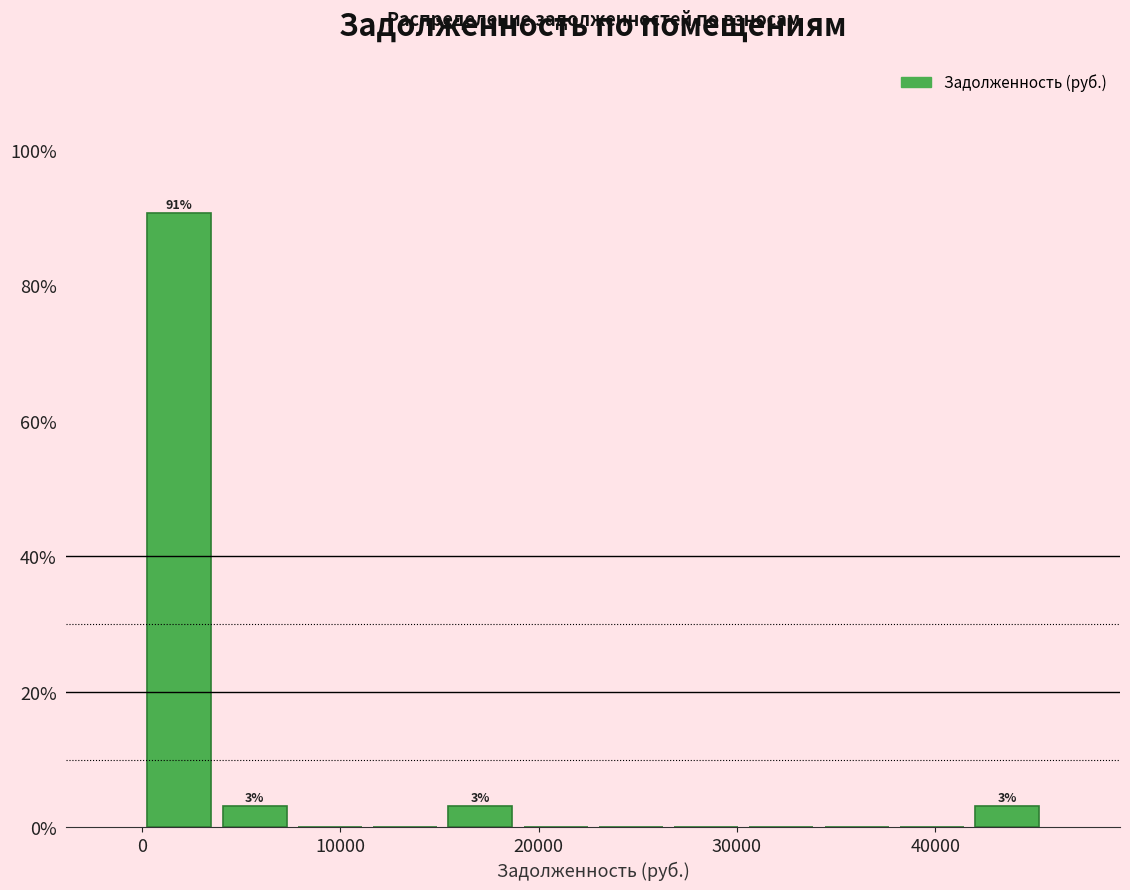

Around what value on the x-axis is the tallest bar? Give the approximate position of its centre, as read against the axis.

2000